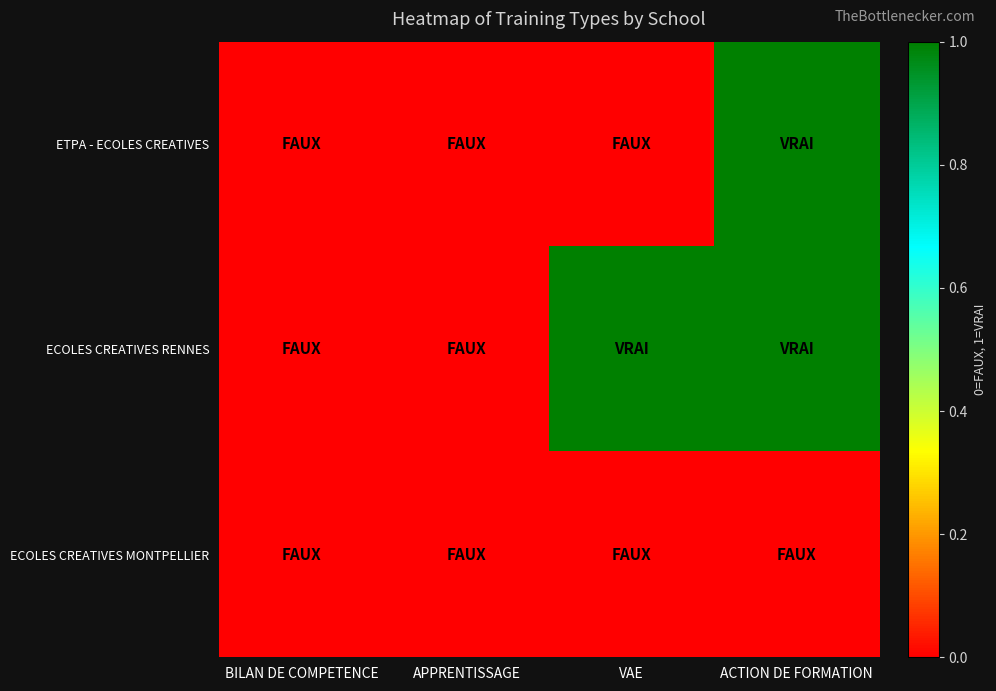

Between VAE and ACTION DE FORMATION, which series saw the biggest shift?

ETPA - ECOLES CREATIVES